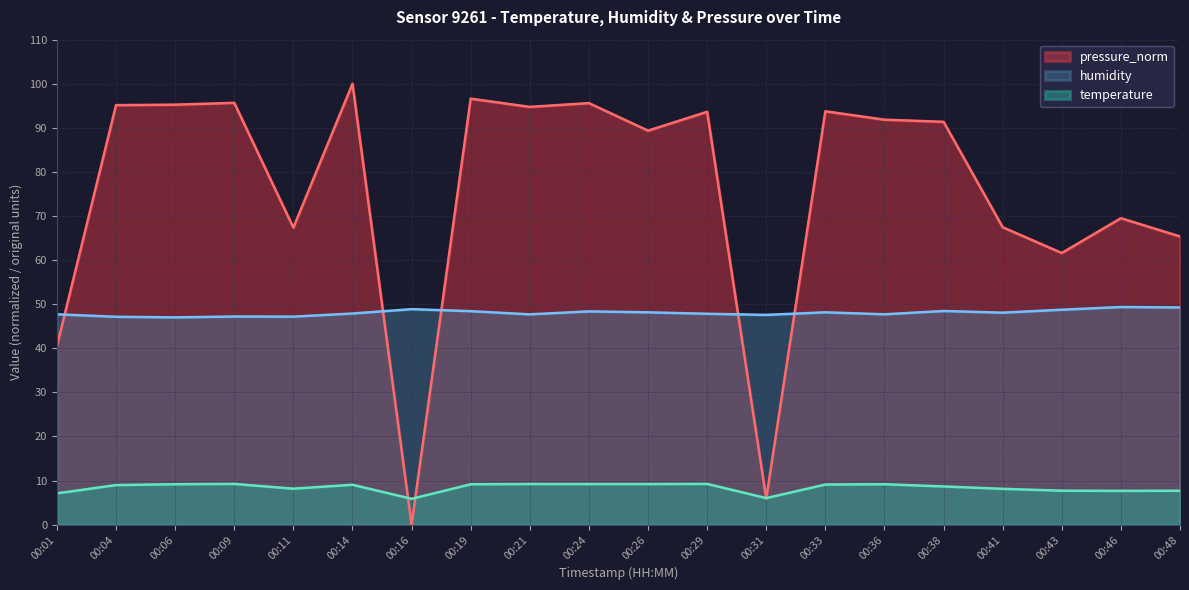

The pressure_norm series shows 46.7 at 00:46. True or false?

False